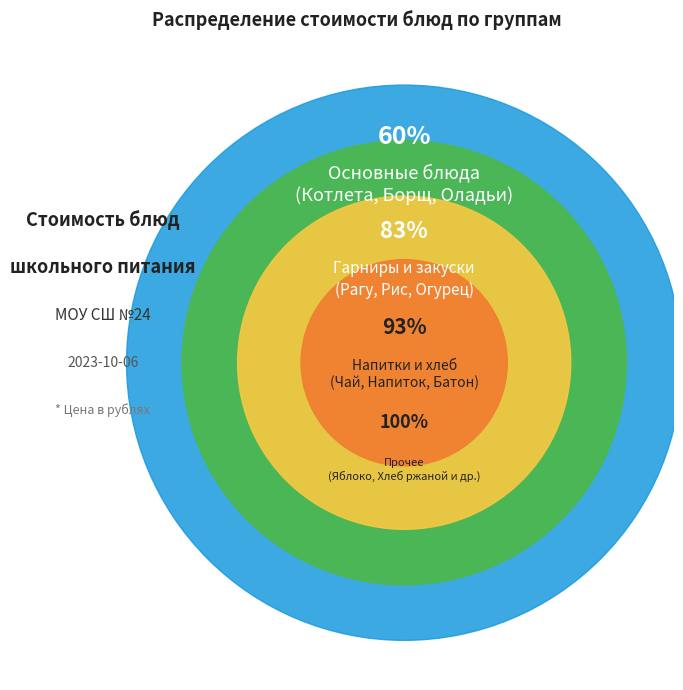

The Батон йодированный (обед) slice represents 3% of the pie. True or false?

True